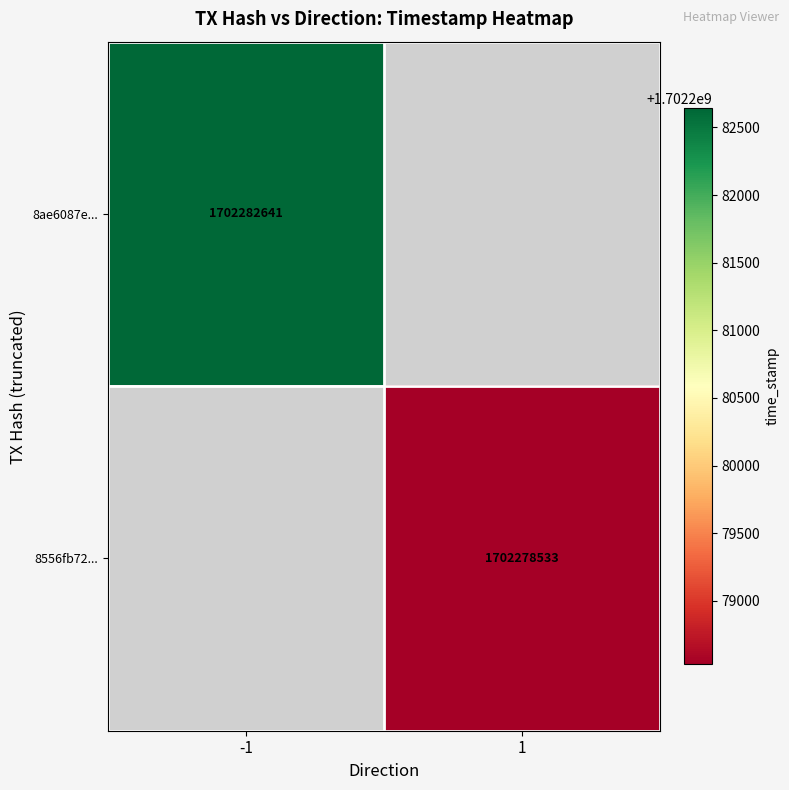

The 8556fb72... series shows 1702278533 at 1. True or false?

True